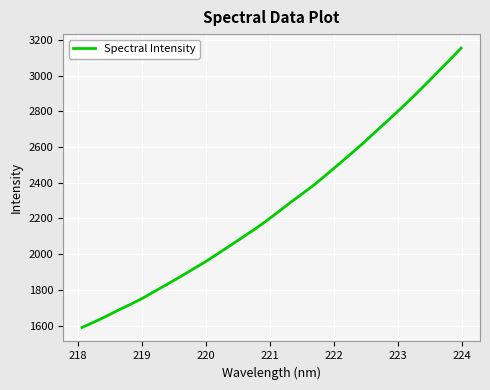

What is the greatest value displayed?

3153.5